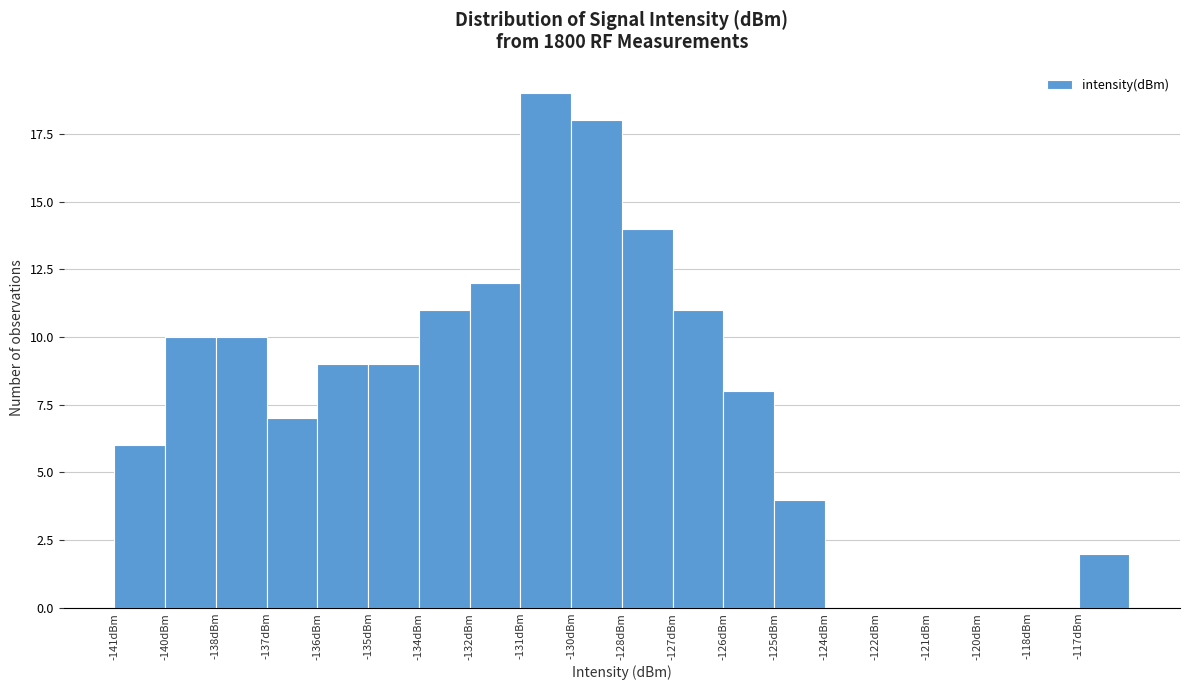

Reading left to right, what are all the values shown in this chart?

-141dBm=6	-140dBm=10	-138dBm=10	-137dBm=7	-136dBm=9	-135dBm=9	-134dBm=11	-132dBm=12	-131dBm=19	-130dBm=18	-128dBm=14	-127dBm=11	-126dBm=8	-125dBm=4	-124dBm=0	-122dBm=0	-121dBm=0	-120dBm=0	-118dBm=0	-117dBm=2